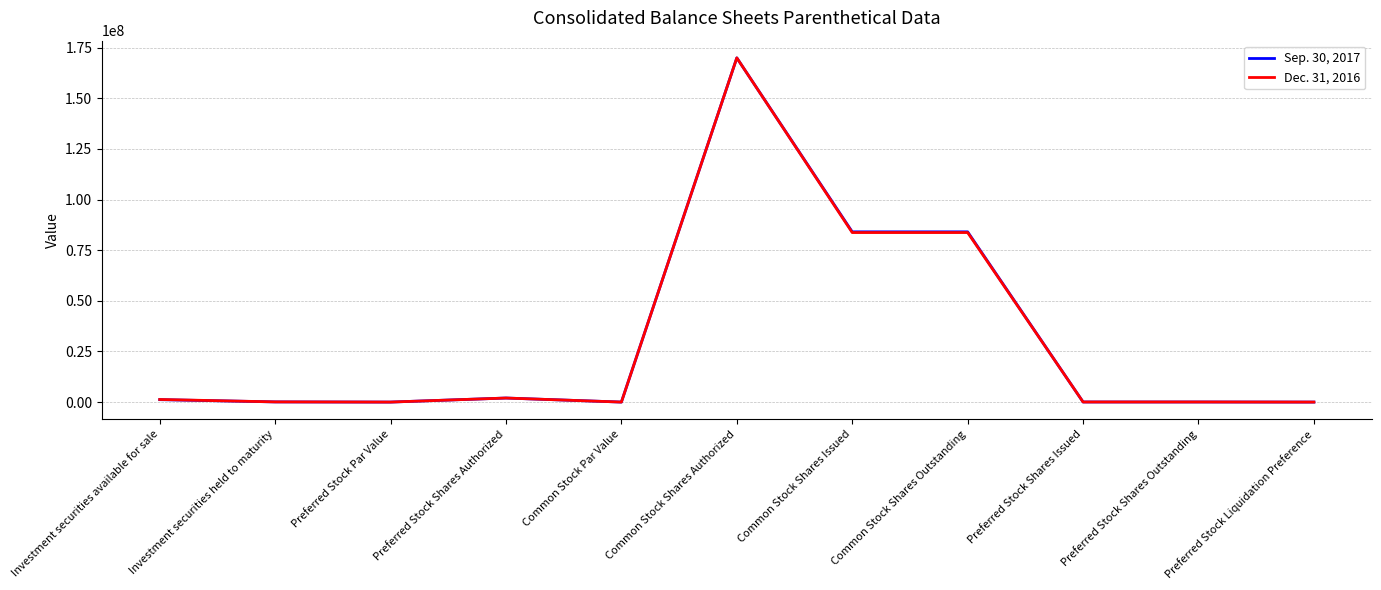

Which series changed the most between Common Stock Shares Outstanding and Preferred Stock Liquidation Preference?

Sep. 30, 2017